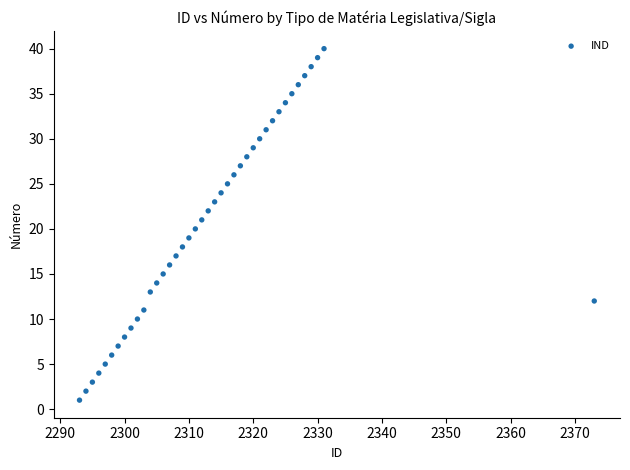

What is the range of X values (max minus min)?

80